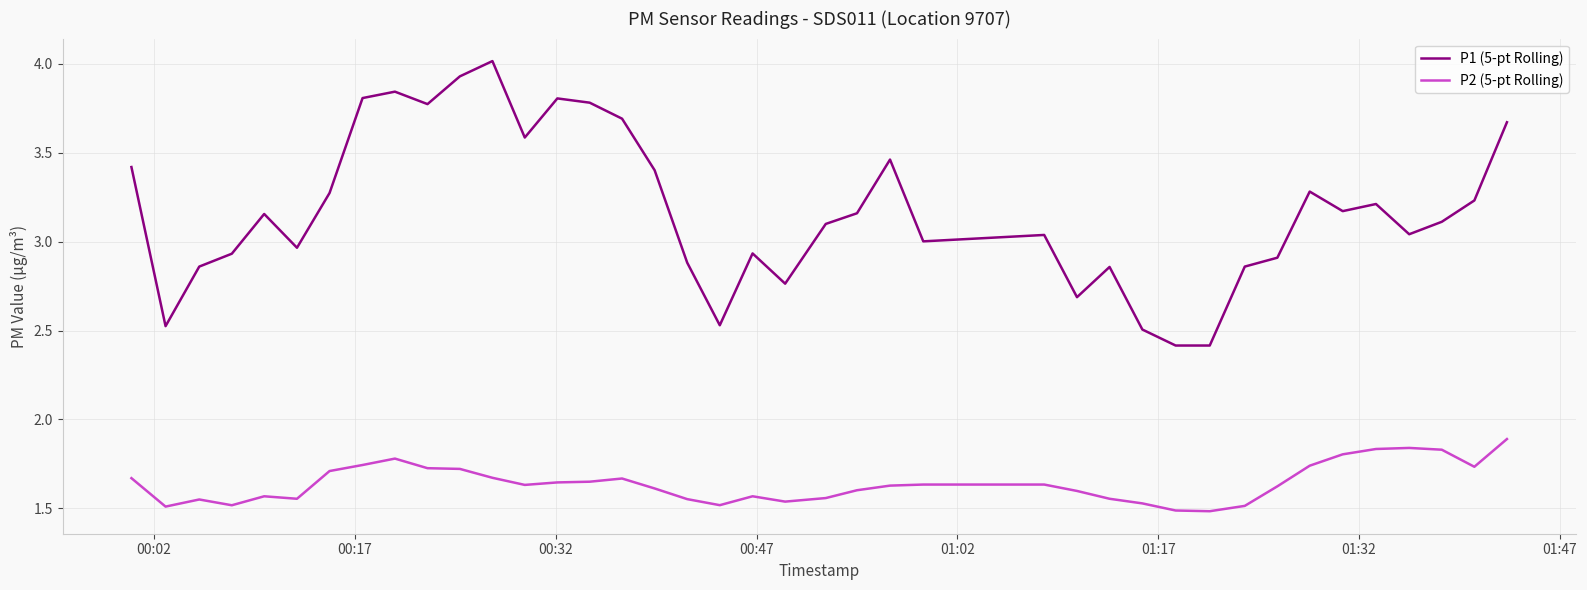

Which series has the largest total across all categories?

P1 (5-pt Rolling)